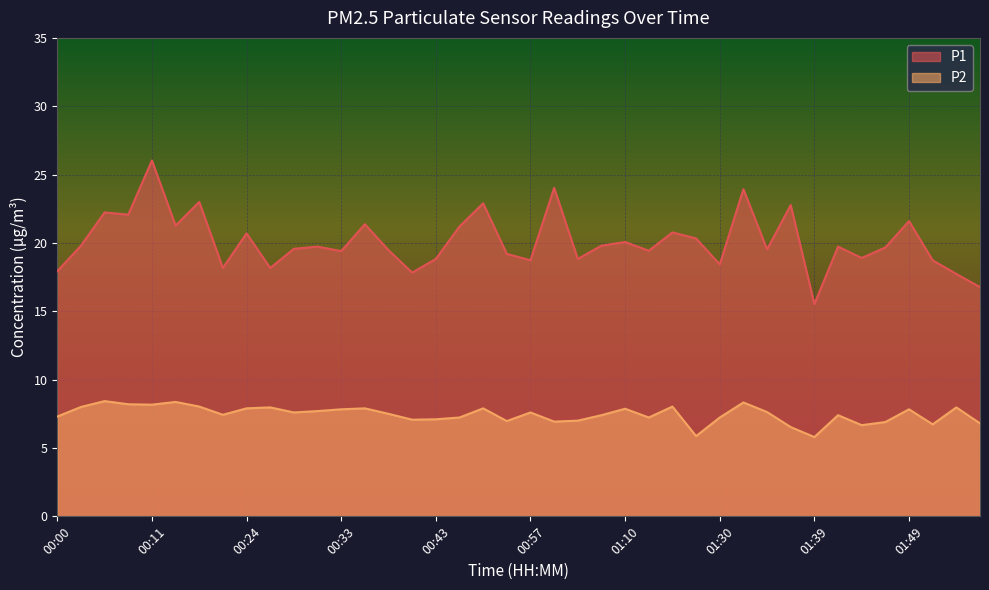

What is the difference between the maximum and minimum values in the P2 series?

2.6